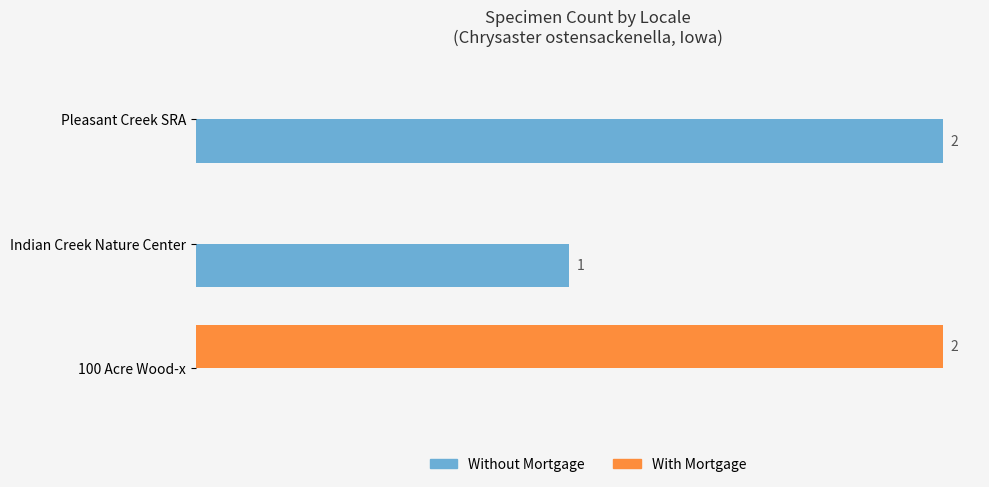

Which series changed the most between Indian Creek Nature Center and 100 Acre Wood-x?

With Mortgage